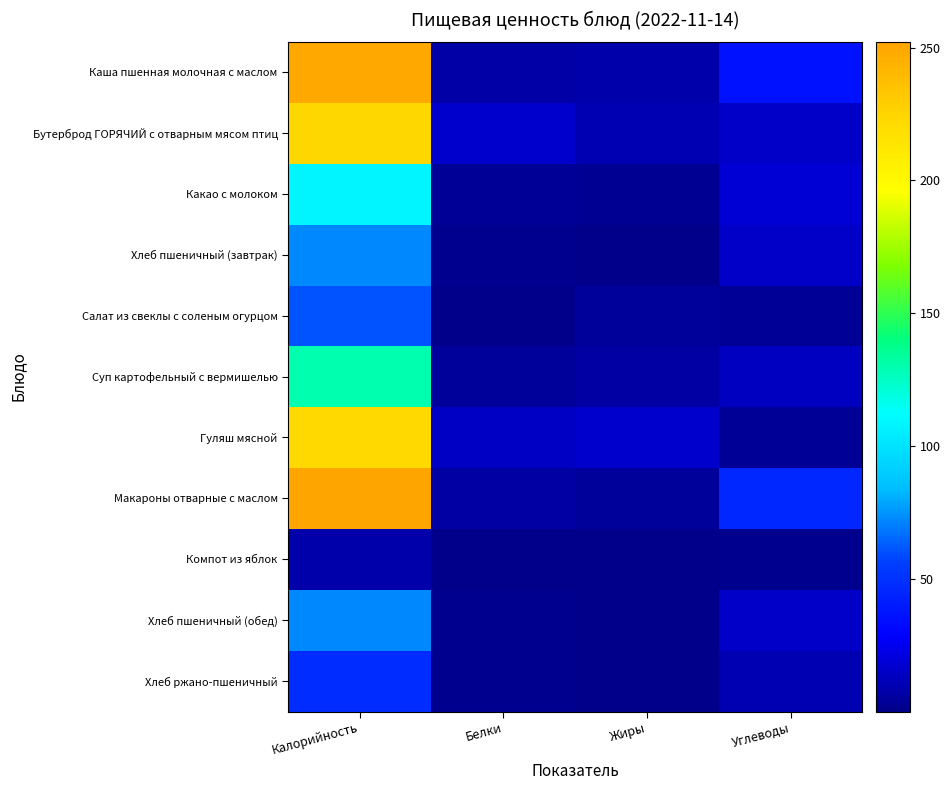

Reading right to left, what are all the values shown in this chart?

Каша пшенная молочная с маслом: Углеводы=36.1	Жиры=8.4	Белки=7.5	Калорийность=250.2
Бутерброд ГОРЯЧИЙ с отварным мясом птиц: Углеводы=15.8	Жиры=10.6	Белки=16.2	Калорийность=223.4
Какао с молоком: Углеводы=18.3	Жиры=2.5	Белки=3.2	Калорийность=108.0
Хлеб пшеничный (завтрак): Углеводы=15.6	Жиры=0.3	Белки=1.8	Калорийность=72.3
Салат из свеклы с соленым огурцом: Углеводы=3.6	Жиры=4.8	Белки=0.7	Калорийность=60.6
Суп картофельный с вермишелью: Углеводы=13.4	Жиры=6.5	Белки=4.5	Калорийность=129.8
Гуляш мясной: Углеводы=3.3	Жиры=16.6	Белки=14.8	Калорийность=222.3
Макароны отварные с маслом: Углеводы=46.0	Жиры=4.5	Белки=6.9	Калорийность=252.3
Компот из яблок: Углеводы=1.8	Жиры=0.1	Белки=0.1	Калорийность=8.0
Хлеб пшеничный (обед): Углеводы=15.6	Жиры=0.3	Белки=1.8	Калорийность=72.3
Хлеб ржано-пшеничный: Углеводы=10.4	Жиры=0.2	Белки=1.2	Калорийность=48.2